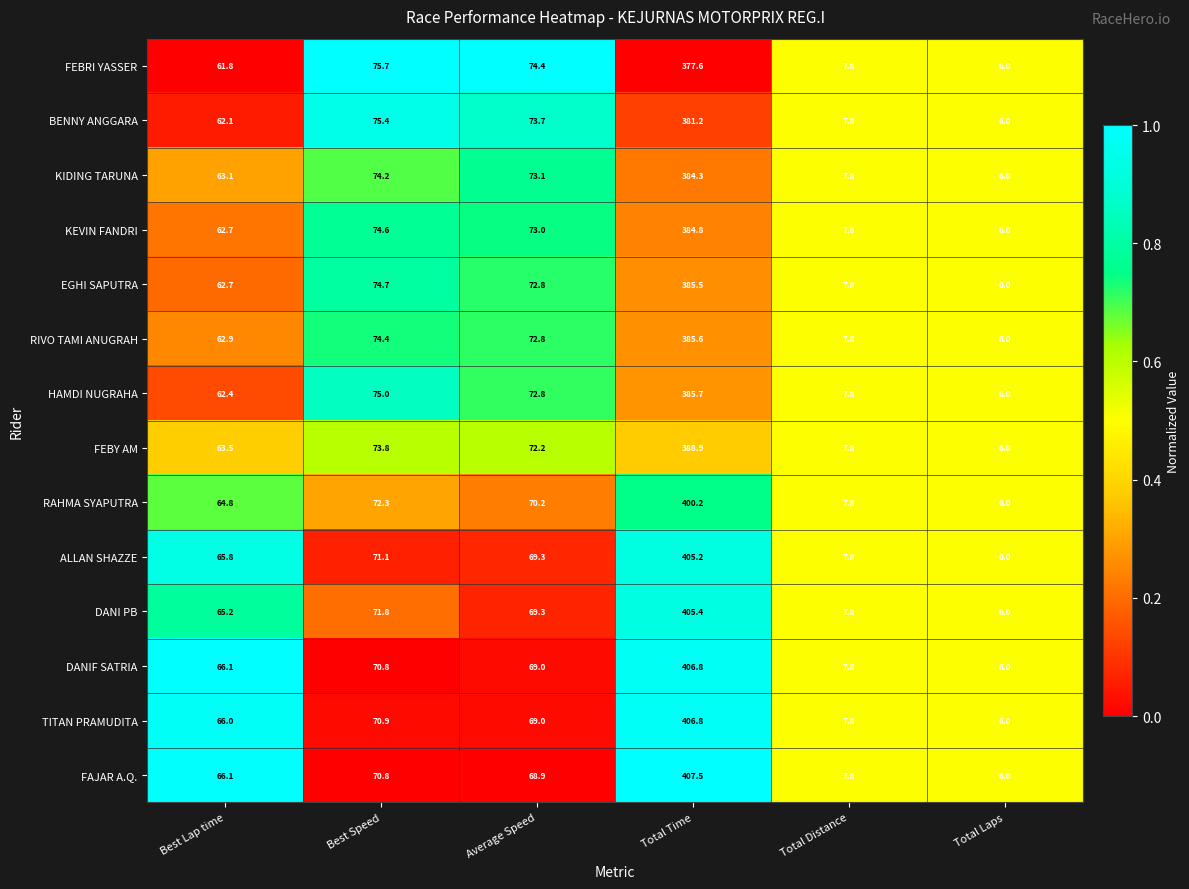

The RAHMA SYAPUTRA series shows 2.0 at Total Laps. True or false?

False